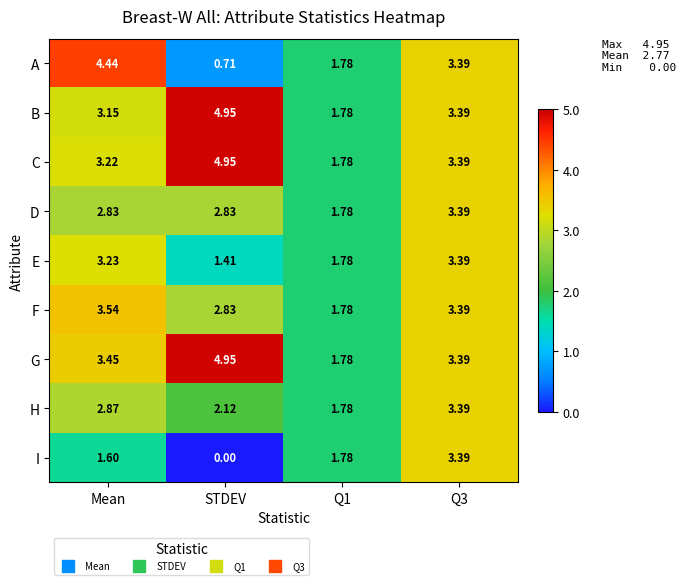

Which series has the largest total across all categories?

G